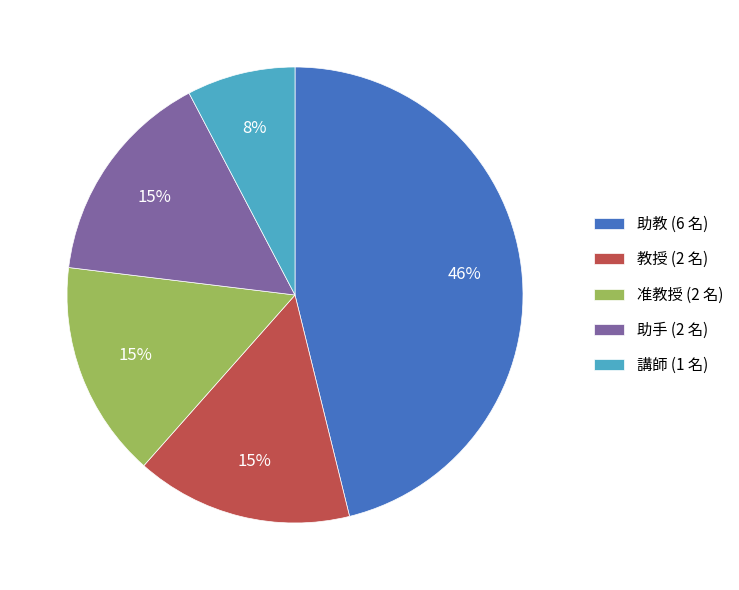

Which slice is the smallest?

講師 (1 名)